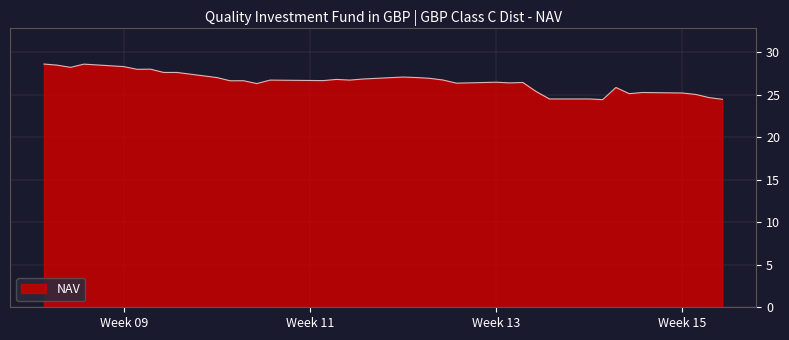

What is the maximum value shown in the chart?

28.6